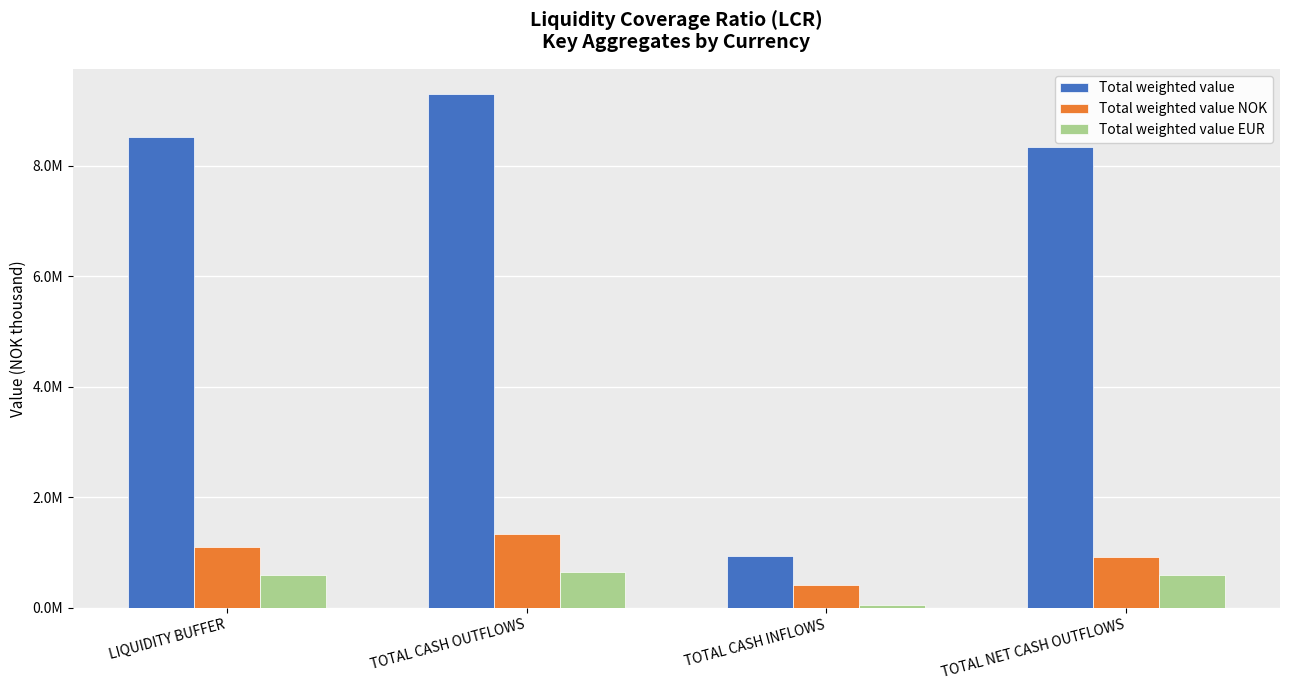

Does the chart contain stacked bars?

No